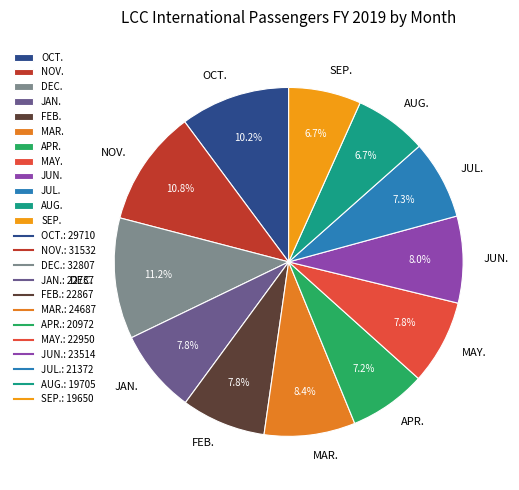

What is the ratio of the value at SEP. to the value at MAR.?

0.8